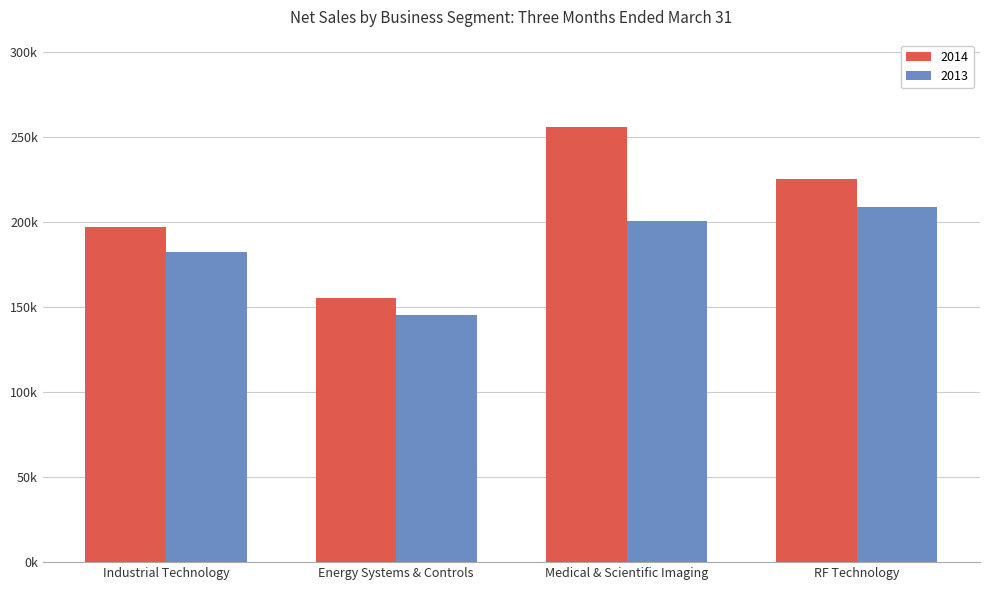

Is the value of 2013 at Industrial Technology greater than the value of 2014 at Industrial Technology?

No